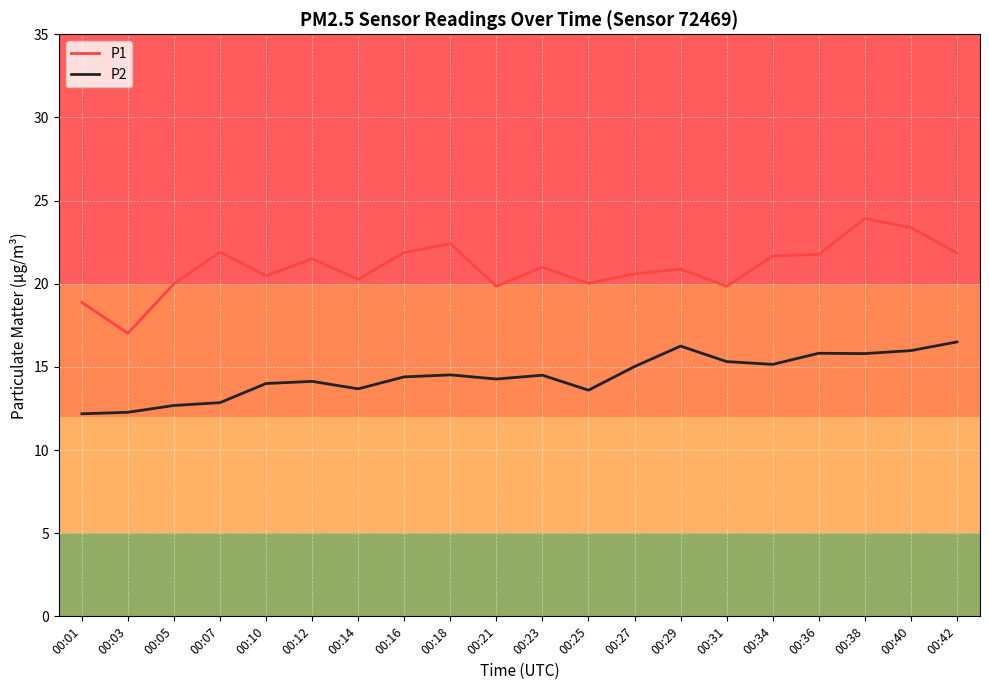

List the series in order of their peak value, highest first.

P1, P2